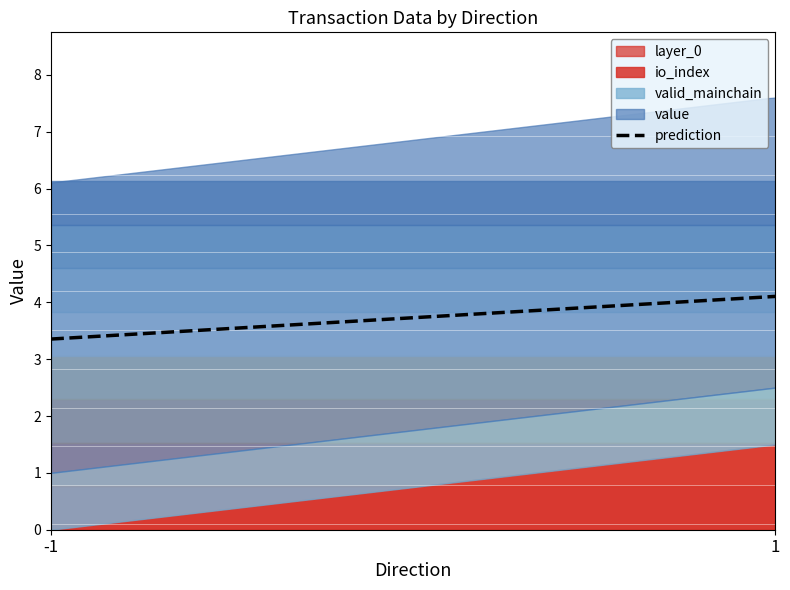

Which series changed the most between -1 and 1?

io_index